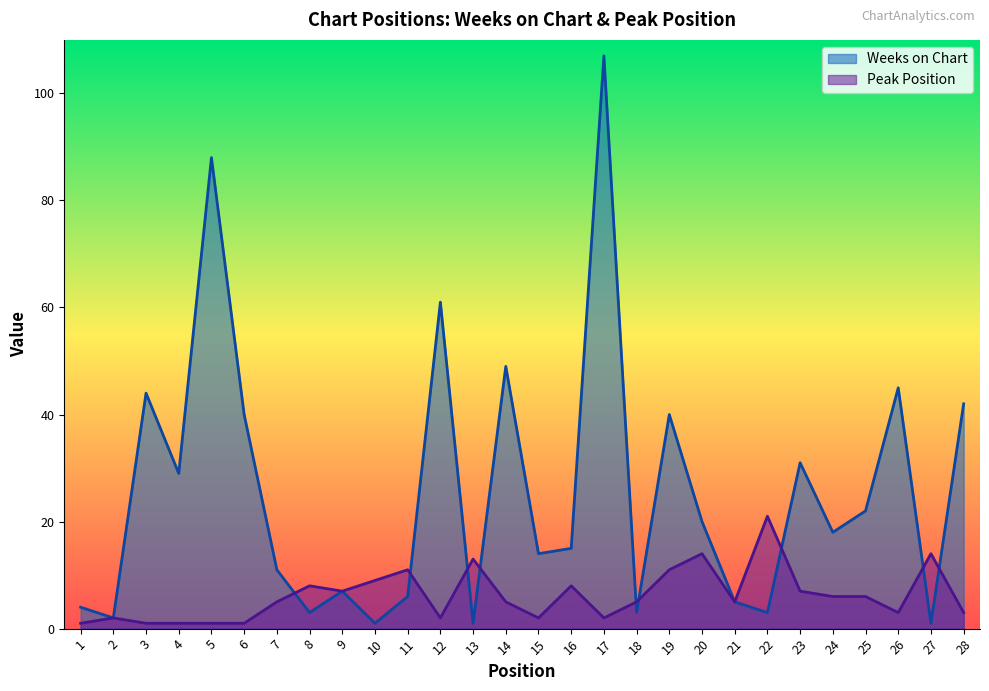

How many times do Peak Position and Weeks on Chart cross each other?

9